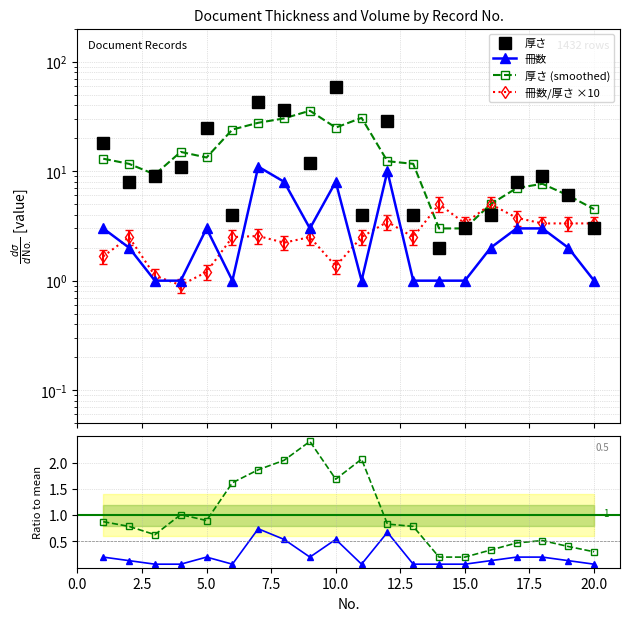

What is the sum of all 厚さ values?

297.0